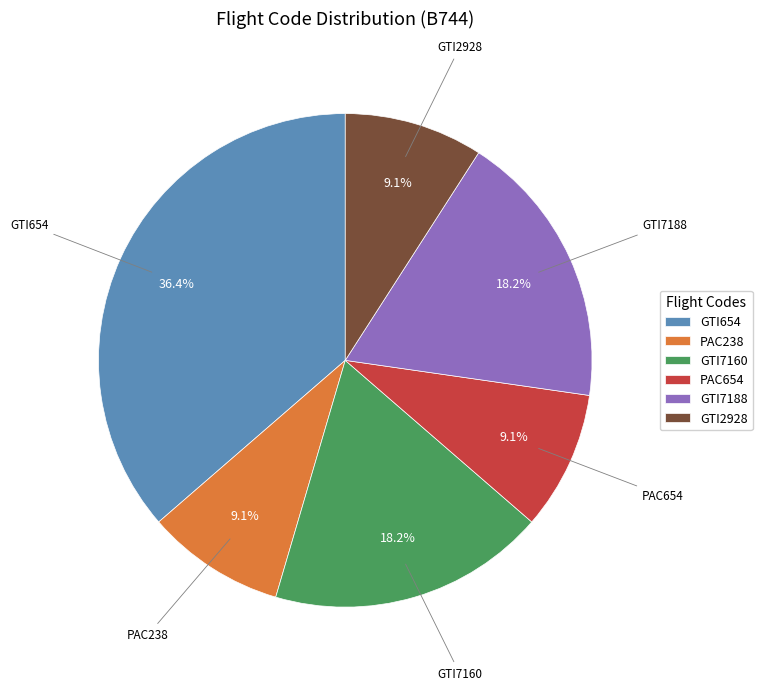

What percentage is the PAC238 slice, to the nearest percent?

9%